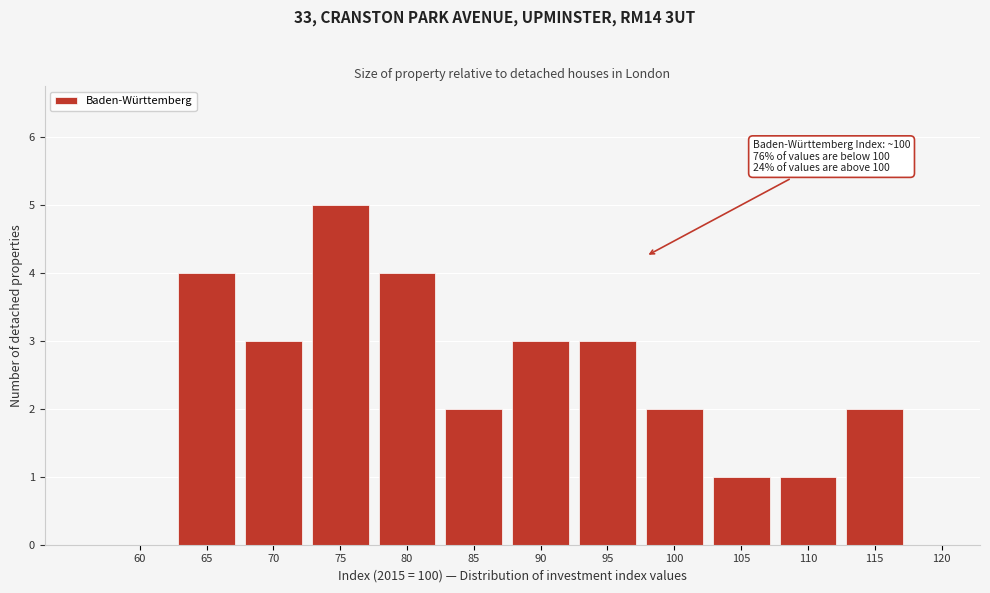

Reading left to right, transcribe all the data shown in this chart.

60=0	65=4	70=3	75=5	80=4	85=2	90=3	95=3	100=2	105=1	110=1	115=2	120=0